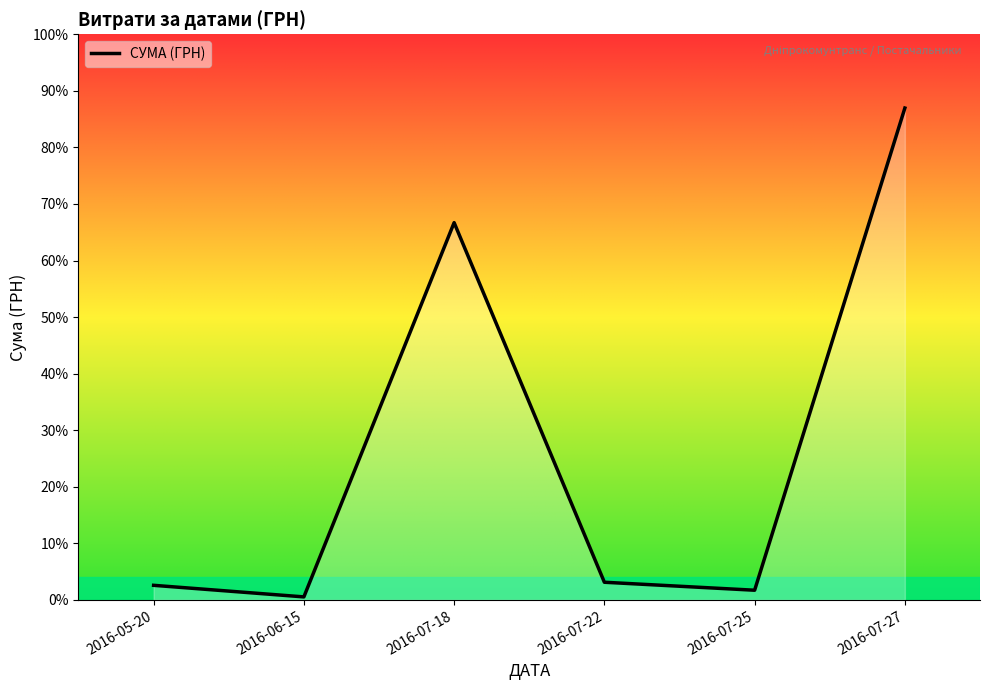

What is the label of the 5th point from the right?

2016-06-15